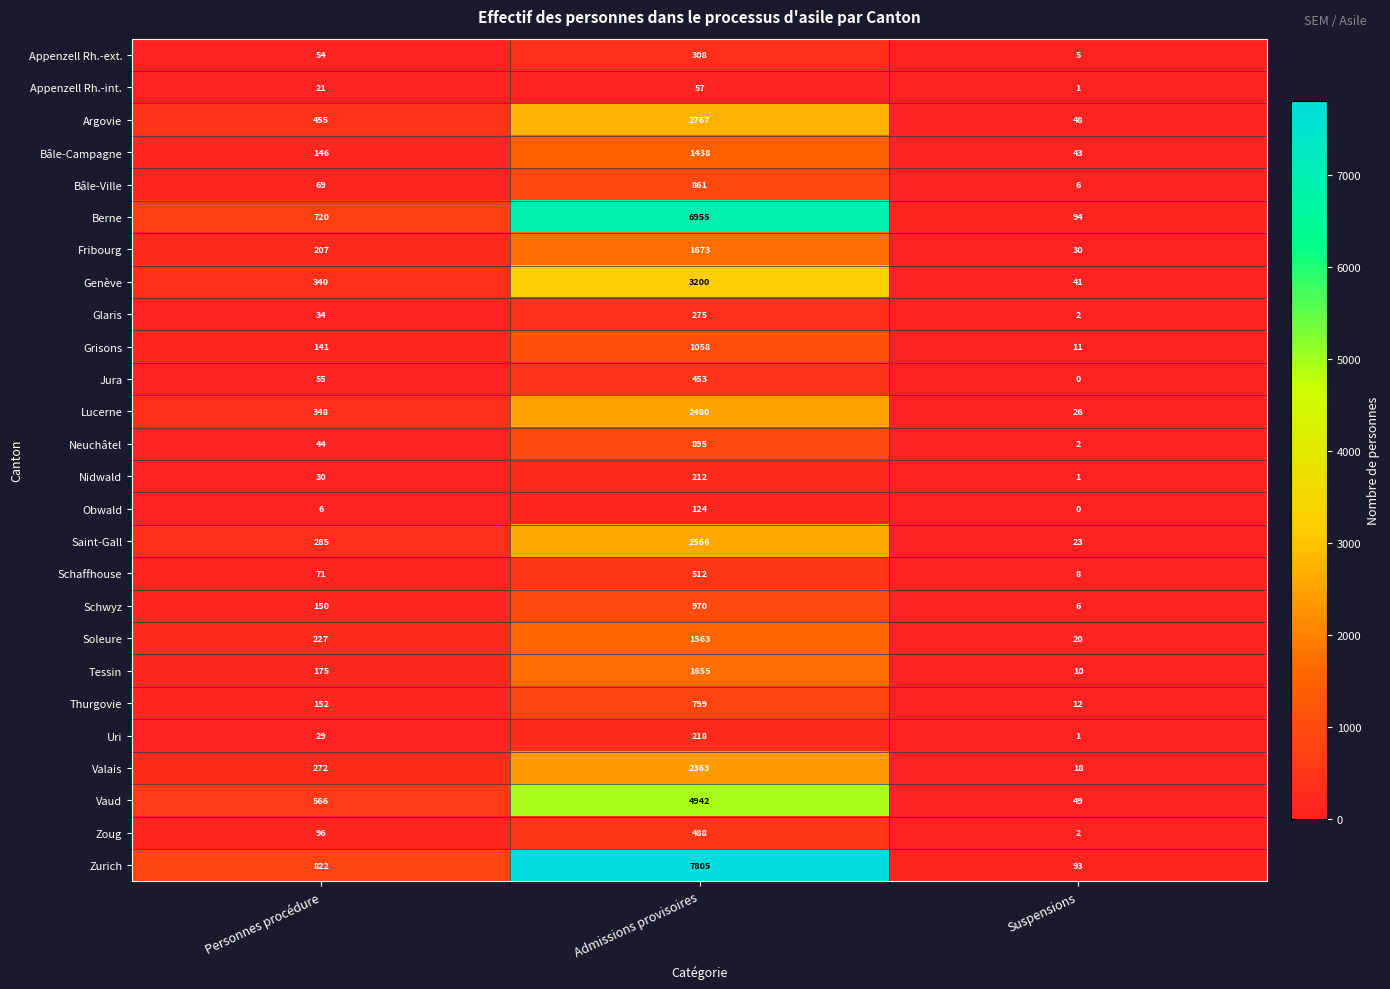

The Uri series shows 29 at Personnes procédure. True or false?

True